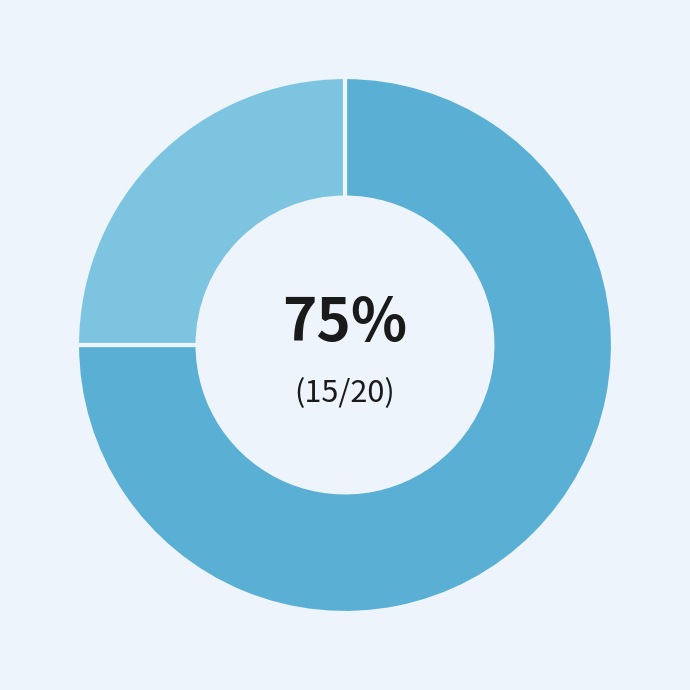

To the nearest percent, what is the difference between the largest and smallest slice percentages?

50%